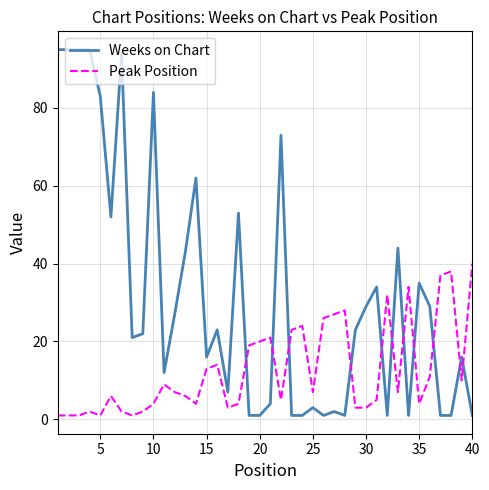

Count the number of data series in this chart.

2